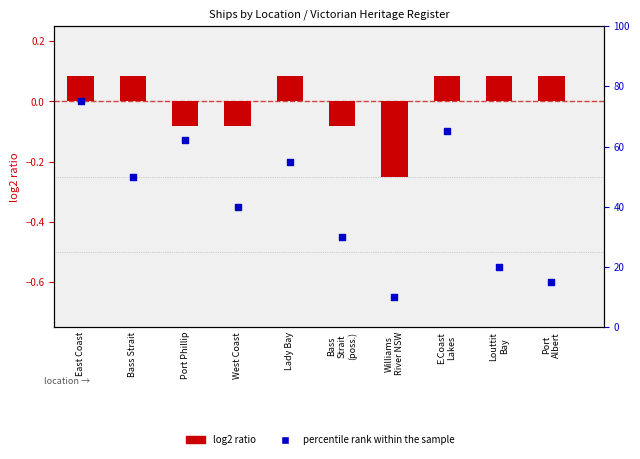

Which series contains the highest Y value?

percentile rank within the sample